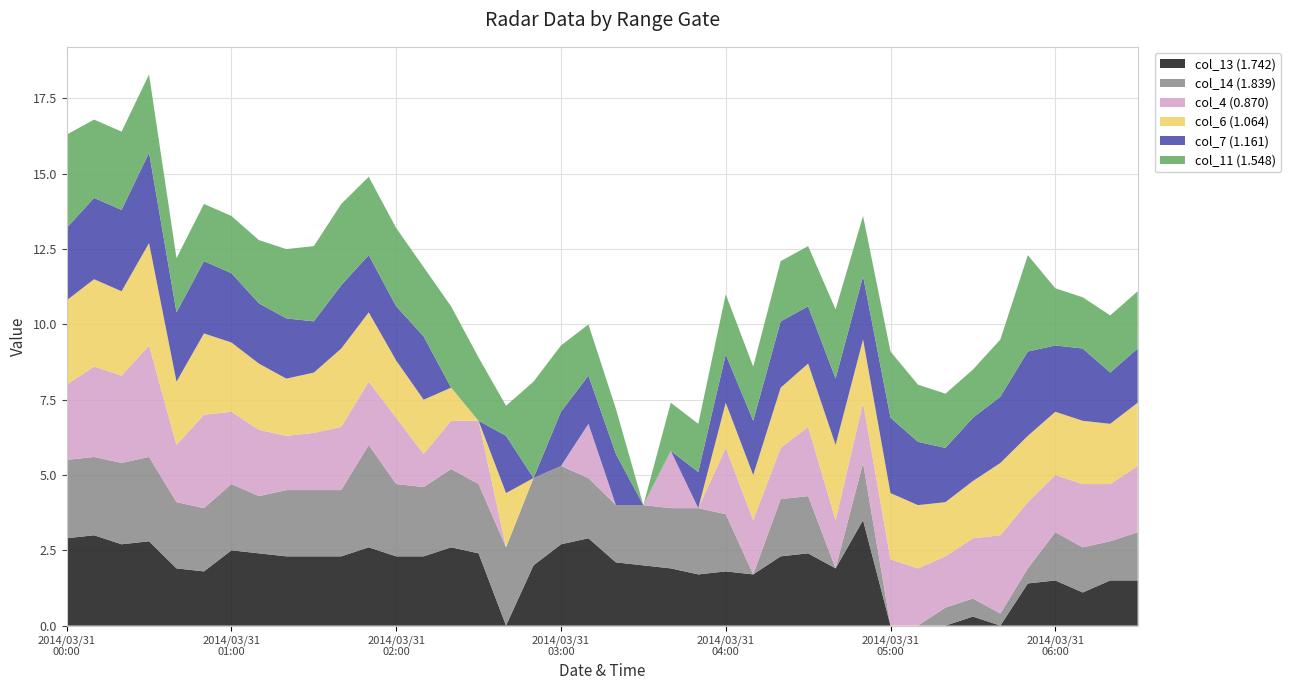

Reading right to left, what are all the values shown in this chart?

col_13 (1.742): 1.5	1.5	1.1	1.5	1.4	0.0	0.3	0.0	0.0	0.0	3.5	1.9	2.4	2.3	1.7	1.8	1.7	1.9	2.0	2.1	2.9	2.7	2.0	0.0	2.4	2.6	2.3	2.3	2.6	2.3	2.3	2.3	2.4	2.5	1.8	1.9	2.8	2.7	3.0	2.9
col_14 (1.839): 1.6	1.3	1.5	1.6	0.5	0.4	0.6	0.6	0.0	0.0	1.9	0.0	1.9	1.9	0.0	1.9	2.2	2.0	2.0	1.9	2.0	2.6	2.9	2.6	2.3	2.6	2.3	2.4	3.4	2.2	2.2	2.2	1.9	2.2	2.1	2.2	2.8	2.7	2.6	2.6
col_4 (0.870): 2.2	1.9	2.1	1.9	2.2	2.6	2.0	1.7	1.9	2.2	2.0	1.6	2.3	1.7	1.8	2.2	0.0	1.9	0.0	0.0	1.8	0.0	0.0	0.0	2.1	1.6	1.1	2.2	2.1	2.1	1.9	1.8	2.2	2.4	3.1	1.9	3.7	2.9	3.0	2.5
col_6 (1.064): 2.1	2.0	2.1	2.1	2.2	2.4	1.9	1.8	2.1	2.2	2.1	2.5	2.1	2.0	1.5	1.5	0.0	0.0	0.0	0.0	0.0	0.0	0.0	1.8	0.0	1.1	1.8	1.9	2.3	2.6	2.0	1.9	2.2	2.3	2.7	2.1	3.4	2.8	2.9	2.8
col_7 (1.161): 1.8	1.7	2.4	2.2	2.8	2.2	2.1	1.8	2.1	2.5	2.1	2.2	1.9	2.2	1.8	1.6	1.2	0.0	0.0	1.7	1.6	1.8	0.0	1.9	0.0	0.0	2.1	1.8	1.9	2.1	1.7	2.0	2.0	2.3	2.4	2.3	3.0	2.7	2.7	2.4
col_11 (1.548): 1.9	1.9	1.7	1.9	3.2	1.9	1.6	1.8	1.9	2.2	2.0	2.3	2.0	2.0	1.8	2.0	1.6	1.6	0.0	1.5	1.7	2.2	3.2	1.0	2.1	2.7	2.3	2.6	2.6	2.7	2.5	2.3	2.1	1.9	1.9	1.8	2.6	2.6	2.6	3.1